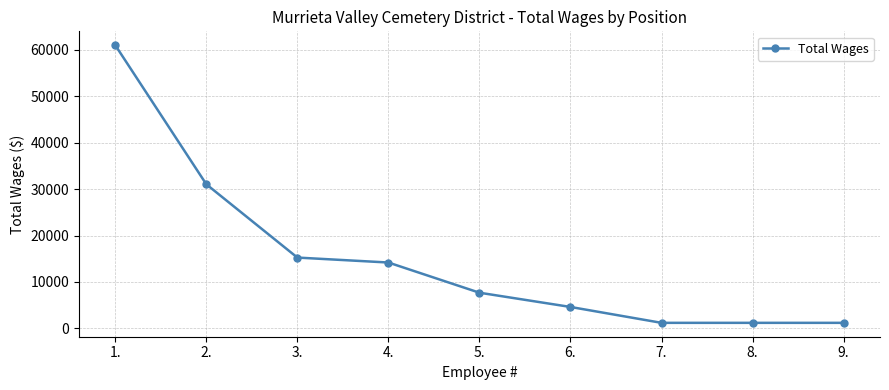

Is it true that the value at 1. is 61016?

True